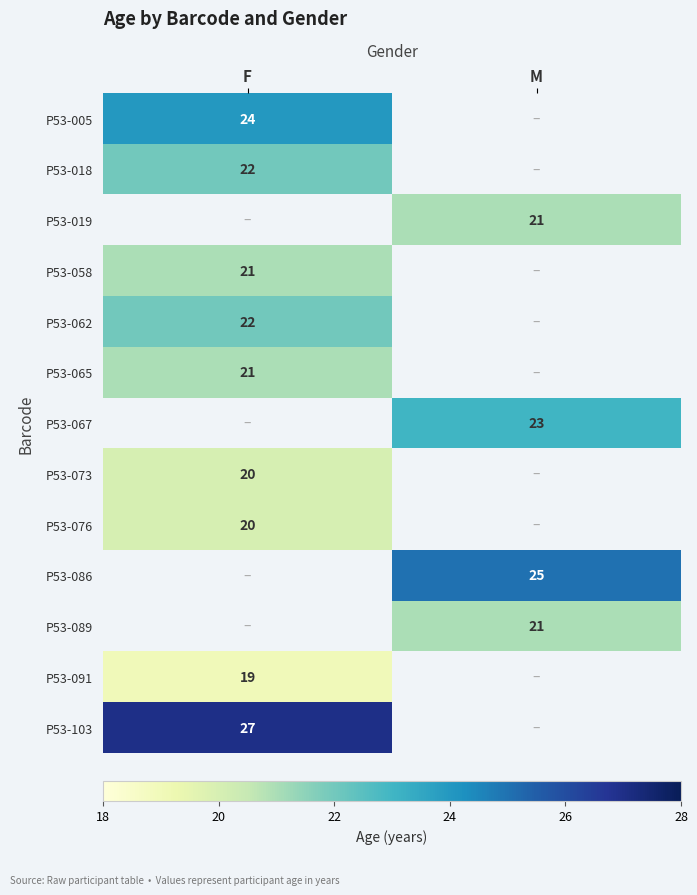

True or false: P53-076 has a value of 12 at F.

False